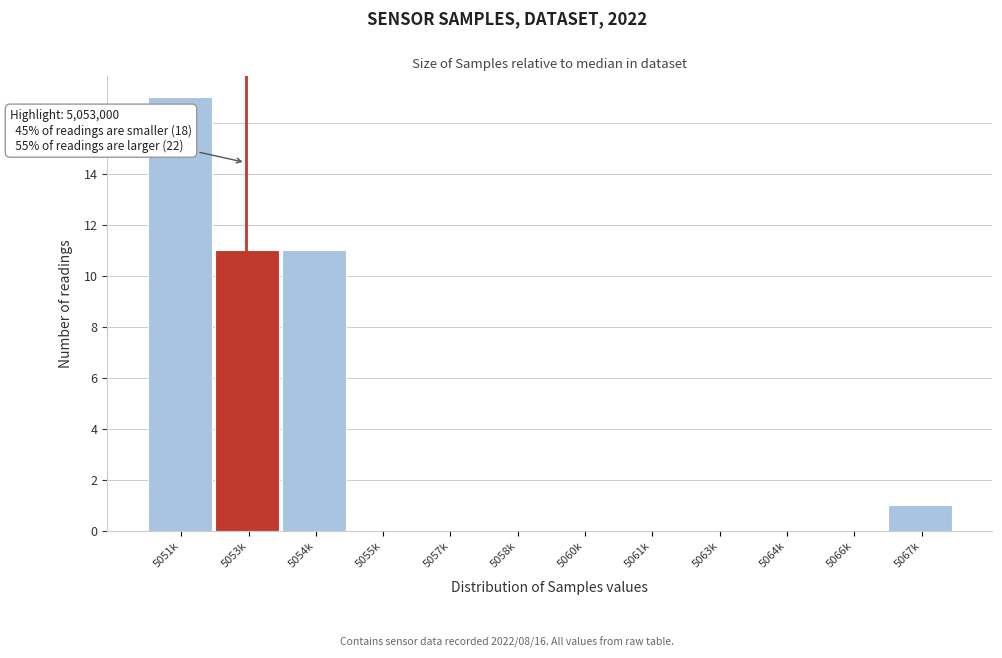

Reading left to right, list all the values displayed in this chart.

5051k=17	5053k=11	5054k=11	5055k=0	5057k=0	5058k=0	5060k=0	5061k=0	5063k=0	5064k=0	5066k=0	5067k=1